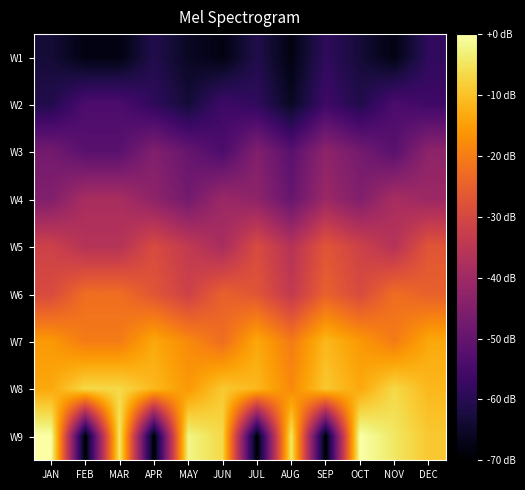

At which category is the sum across all series the highest?

DEC